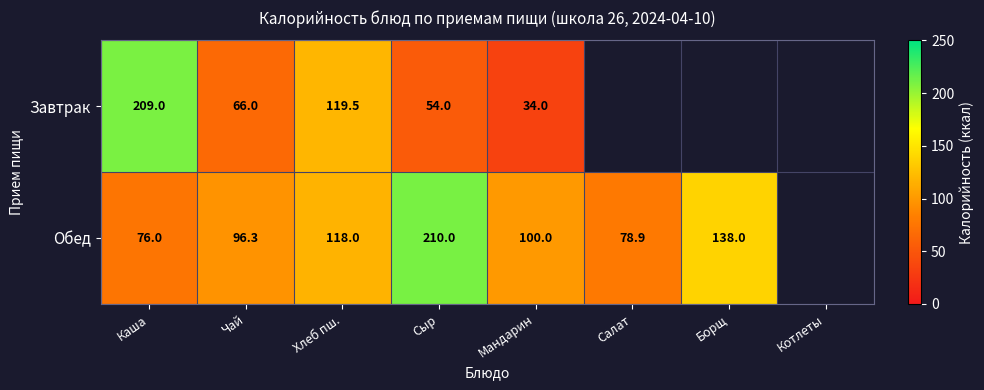

At which category does the chart reach its minimum across all series?

Мандарин